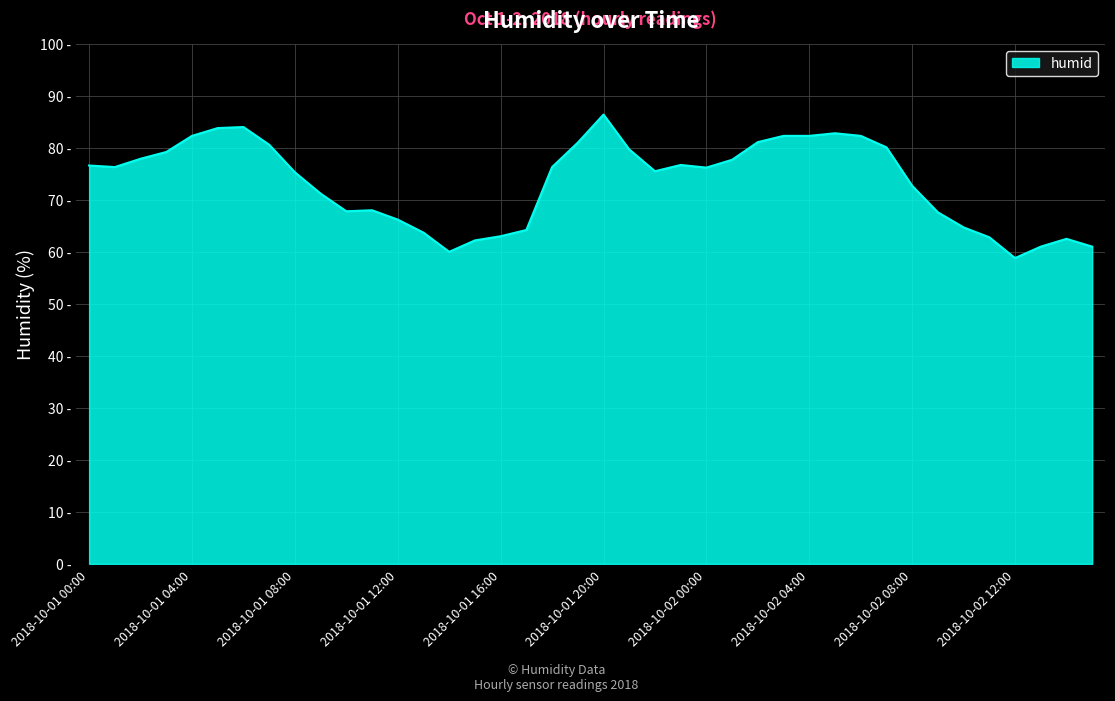

Reading left to right, list all the values displayed in this chart.

2018-10-01 00:00=76.6	2018-10-01 01:00=76.3	2018-10-01 02:00=77.9	2018-10-01 03:00=79.2	2018-10-01 04:00=82.3	2018-10-01 05:00=83.8	2018-10-01 06:00=84.0	2018-10-01 07:00=80.6	2018-10-01 08:00=75.3	2018-10-01 09:00=71.2	2018-10-01 10:00=67.8	2018-10-01 11:00=68.0	2018-10-01 12:00=66.2	2018-10-01 13:00=63.7	2018-10-01 14:00=60.0	2018-10-01 15:00=62.2	2018-10-01 16:00=63.0	2018-10-01 17:00=64.2	2018-10-01 18:00=76.3	2018-10-01 19:00=81.0	2018-10-01 20:00=86.4	2018-10-01 21:00=79.7	2018-10-01 22:00=75.5	2018-10-01 23:00=76.7	2018-10-02 00:00=76.2	2018-10-02 01:00=77.7	2018-10-02 02:00=81.1	2018-10-02 03:00=82.3	2018-10-02 04:00=82.3	2018-10-02 05:00=82.8	2018-10-02 06:00=82.3	2018-10-02 07:00=80.1	2018-10-02 08:00=72.7	2018-10-02 09:00=67.6	2018-10-02 10:00=64.7	2018-10-02 11:00=62.8	2018-10-02 12:00=58.8	2018-10-02 13:00=61.0	2018-10-02 14:00=62.5	2018-10-02 15:00=61.0